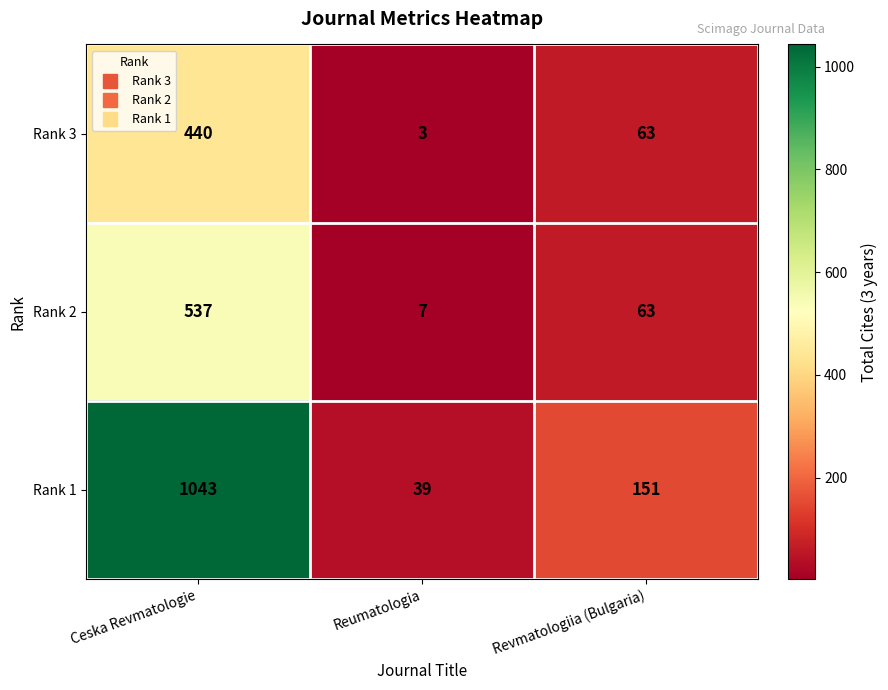

Is it true that Rank 3 equals 440 at Ceska Revmatologie?

True